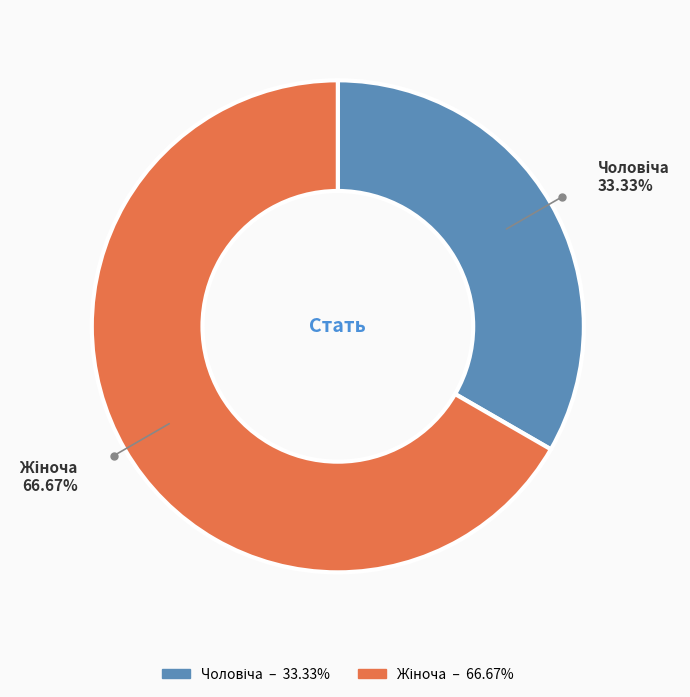

Is there a majority slice in this chart?

Yes